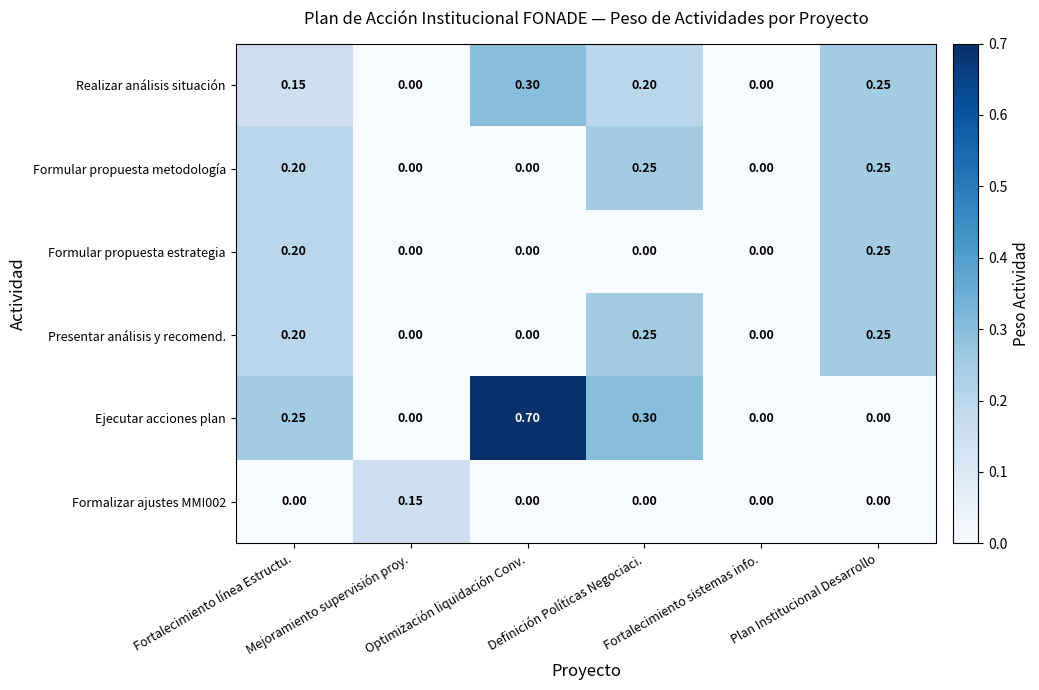

Which series changed the most between Fortalecimiento línea Estructu. and Fortalecimiento sistemas info.?

Ejecutar acciones plan